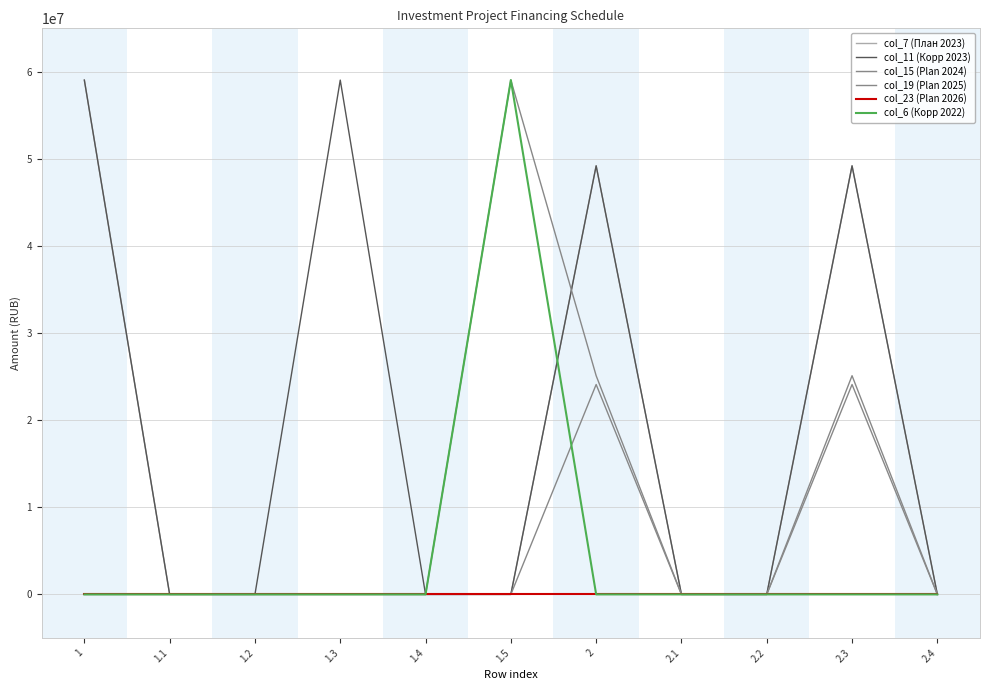

In col_15 (Plan 2024), how many points are higher than both neighbors (excluding endpoints)?

2